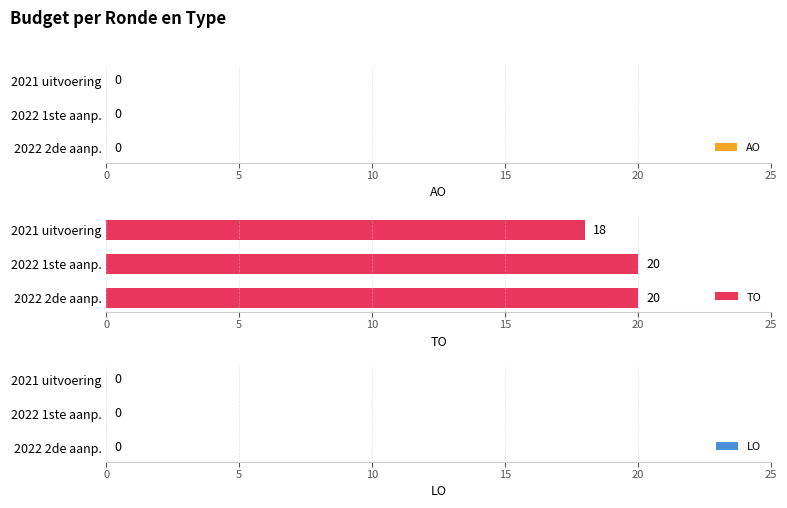

Count the number of categories in the chart.

3